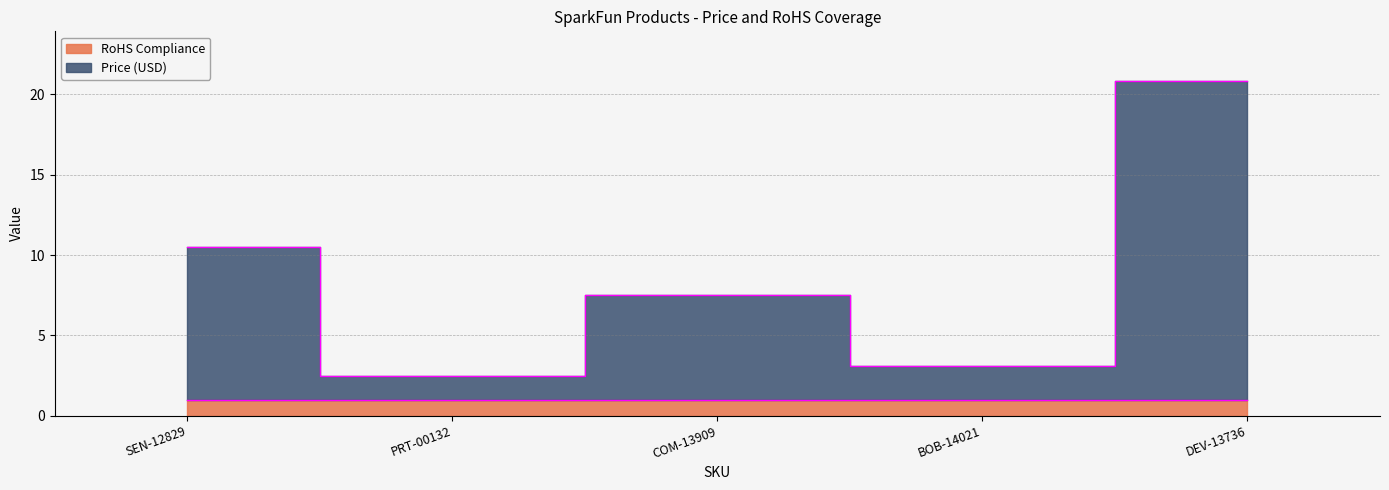

True or false: the data has more than 2 interior local peaks.

False